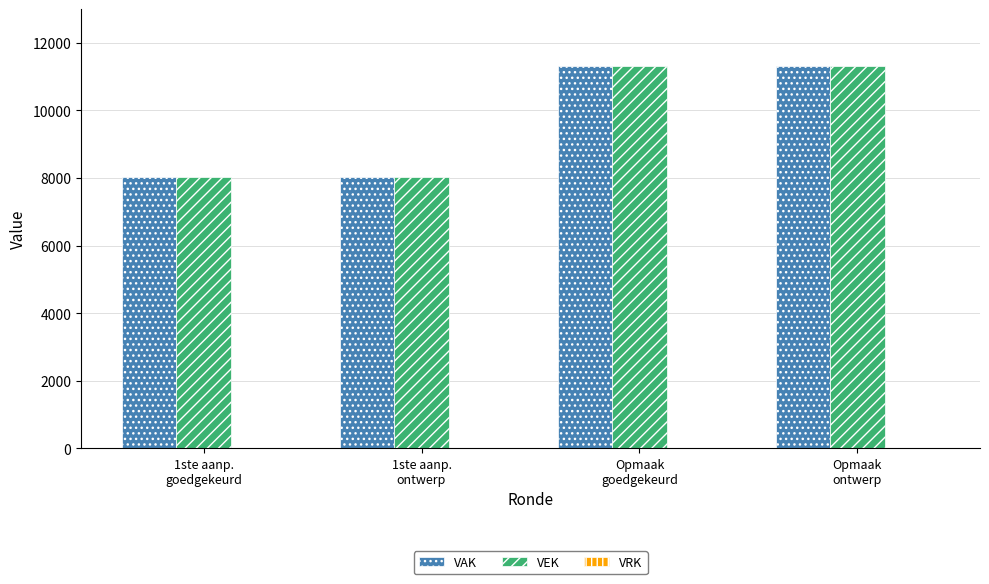

What is the difference between the maximum and minimum values in the VAK series?

3278